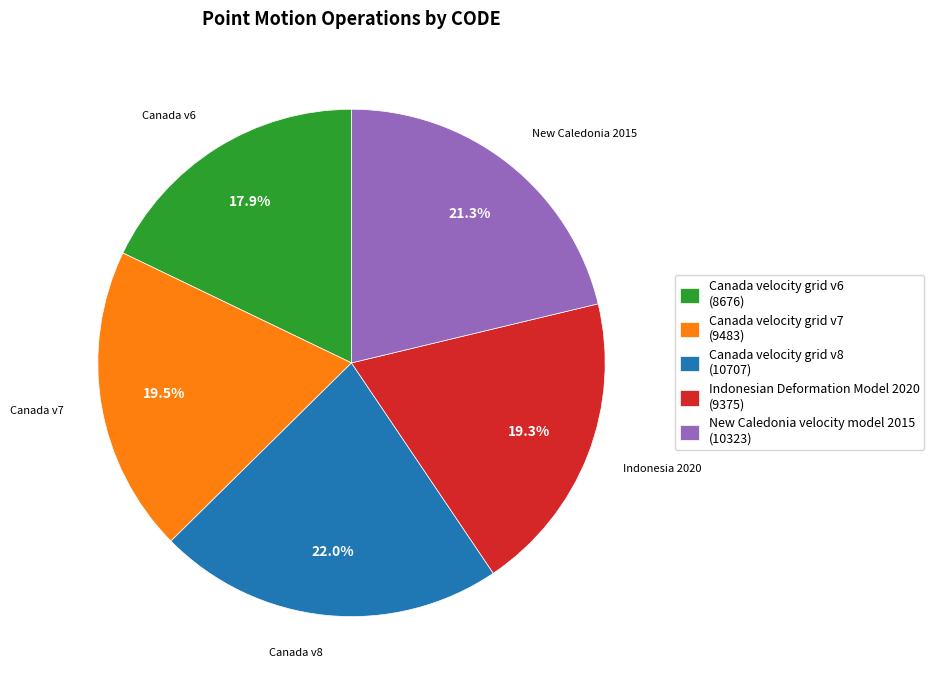

To the nearest percent, what is the difference between the largest and smallest slice percentages?

4%